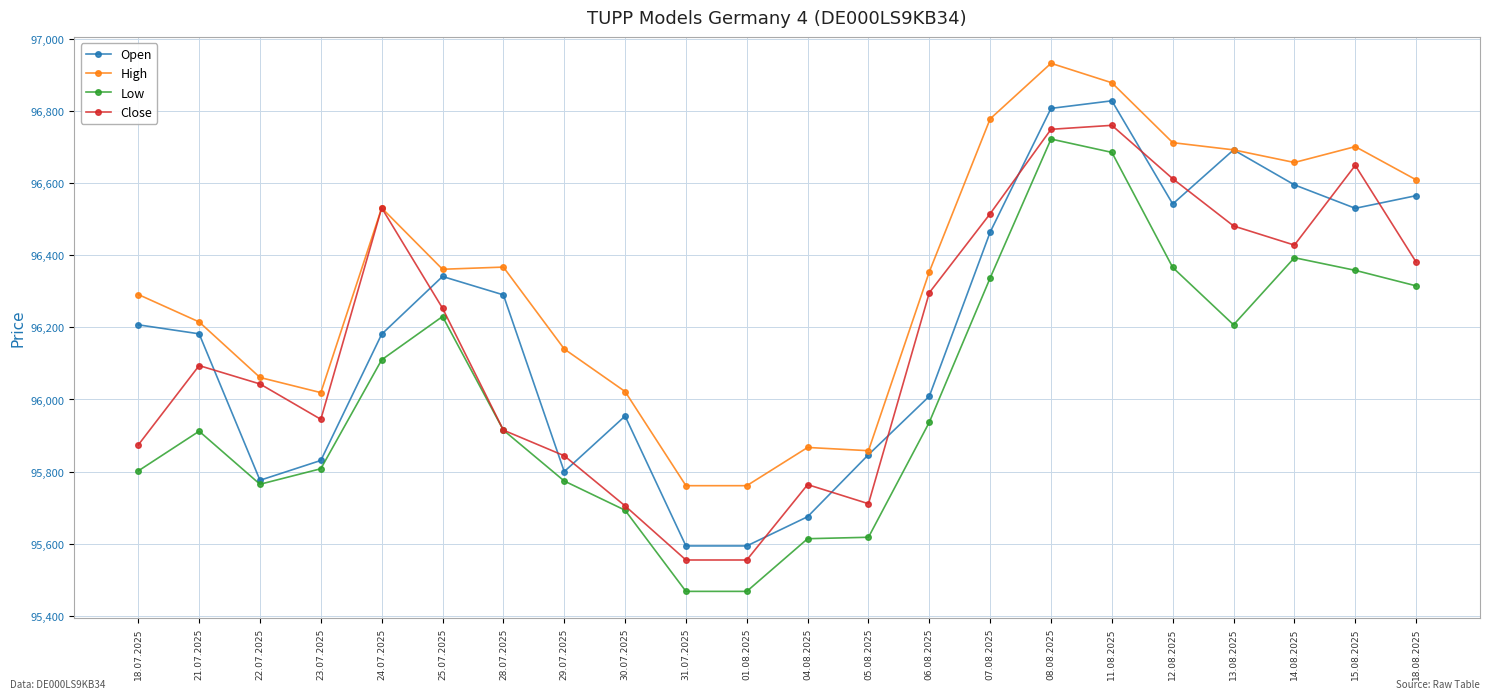

True or false: Open has a value of 25715 at 18.08.2025.

False